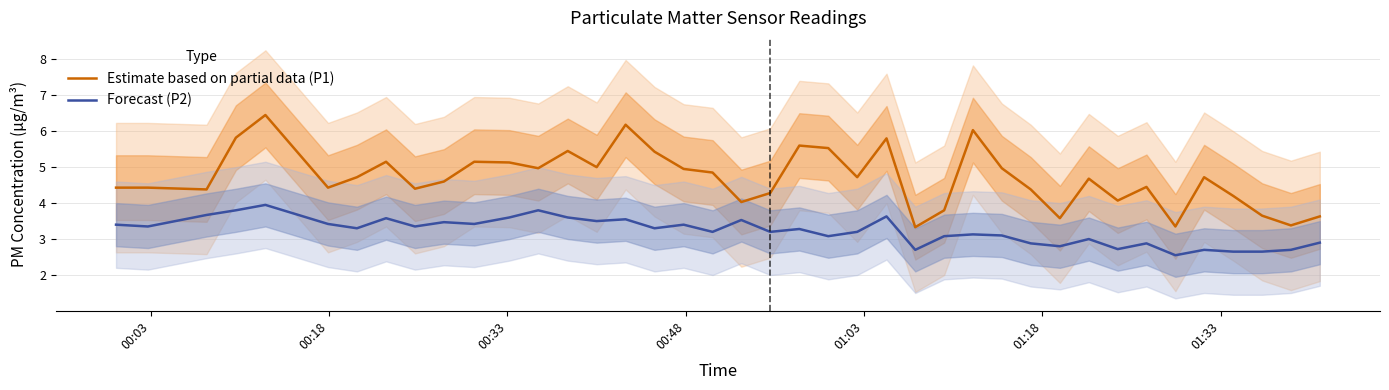

True or false: Forecast (P2) and Estimate based on partial data (P1) intersect in this chart.

False